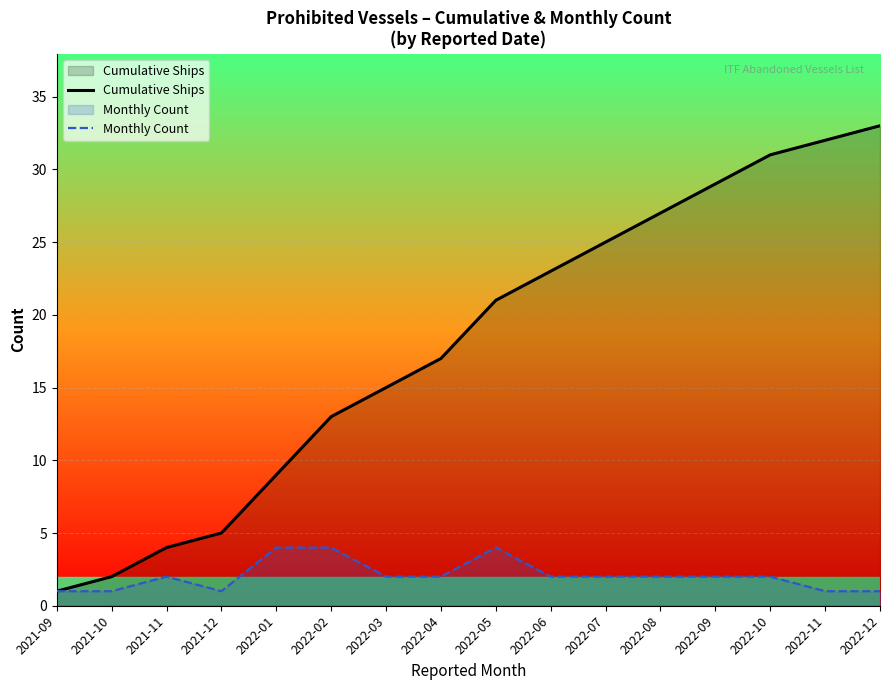

What is the label of the 12th point from the right?

2022-01